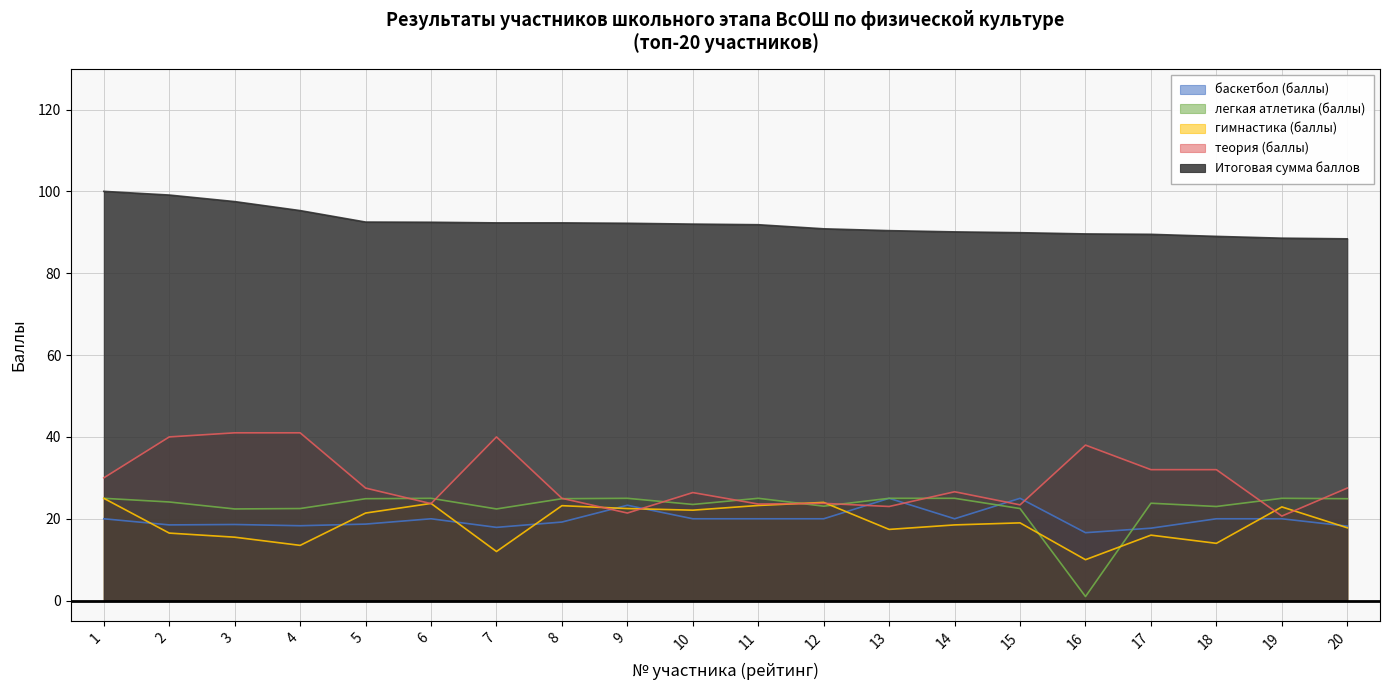

The легкая атлетика (баллы) series shows 36.2 at 3. True or false?

False